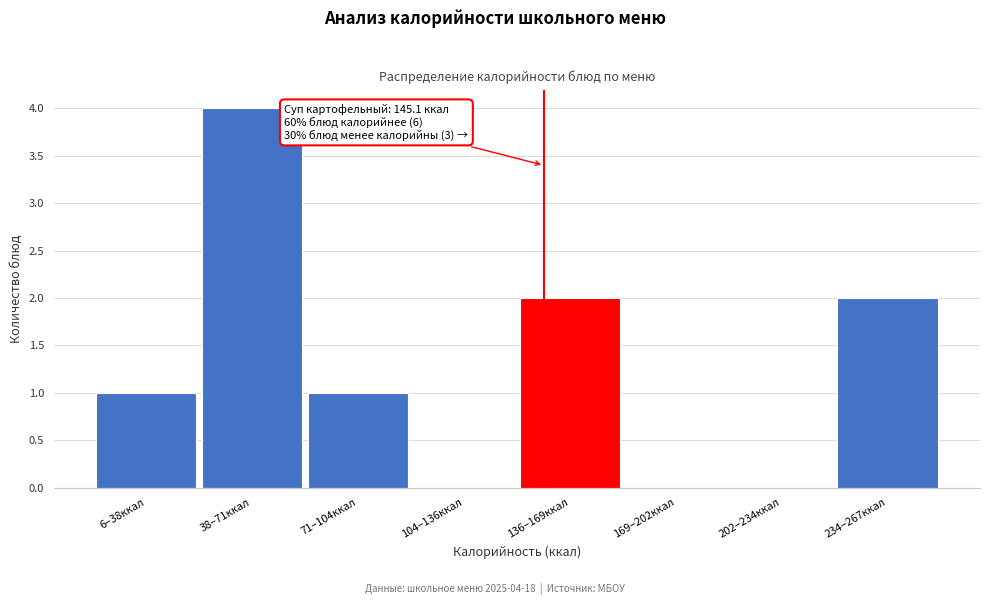

Reading right to left, transcribe all the data shown in this chart.

234–267ккал=2	202–234ккал=0	169–202ккал=0	136–169ккал=2	104–136ккал=0	71–104ккал=1	38–71ккал=4	6–38ккал=1